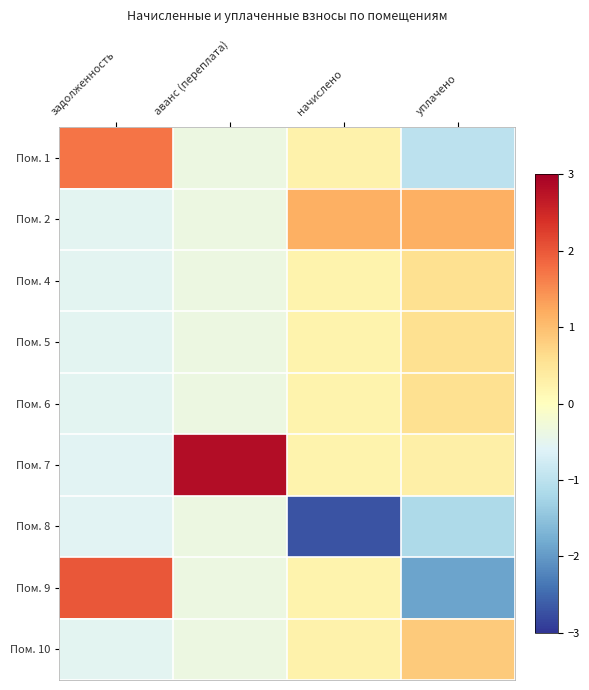

What is the spread (max minus min) of values at аванс (переплата)?

3.2